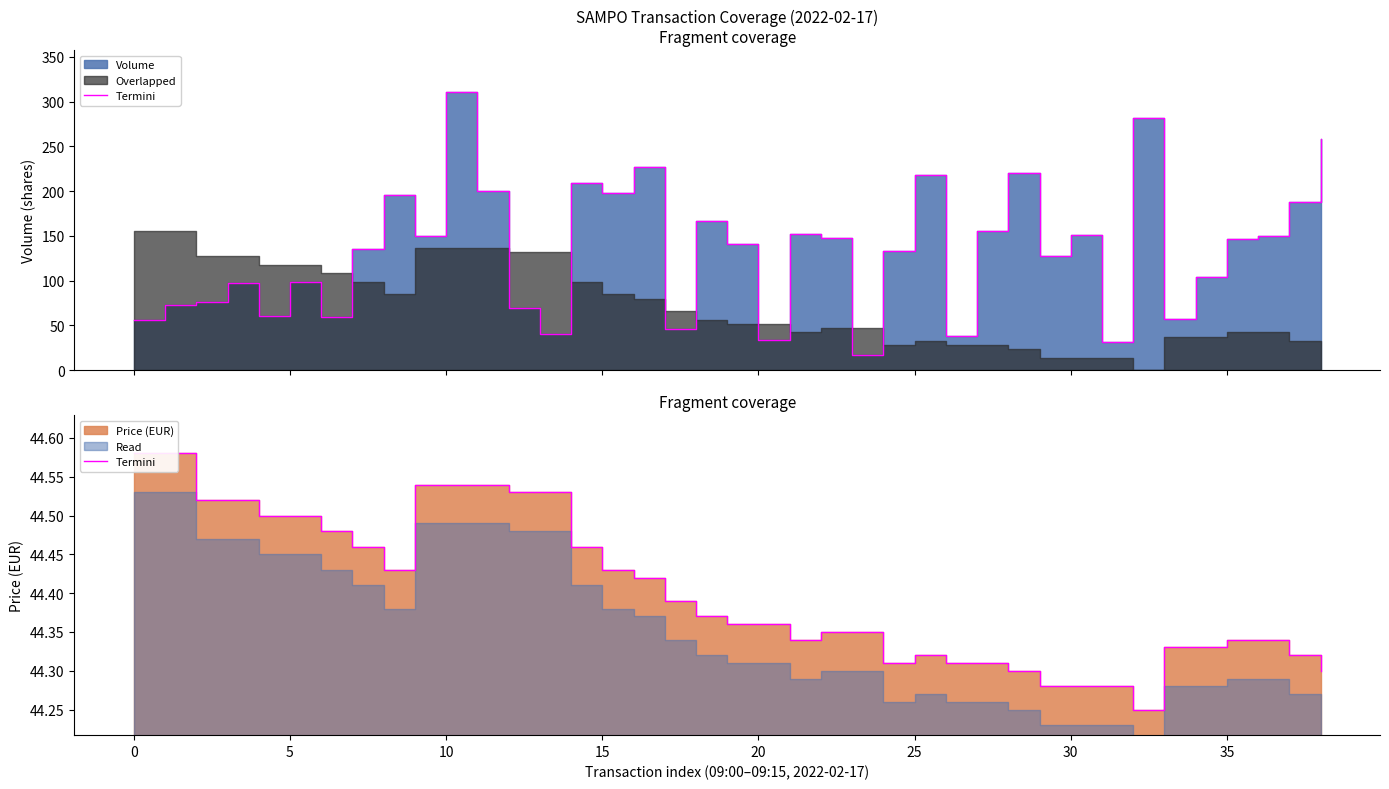

What is the sum of all values?

1731.7